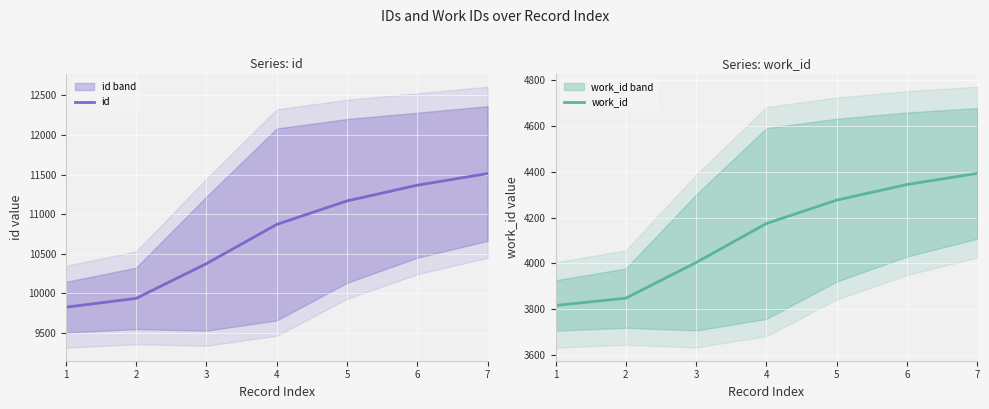

True or false: work_id and id intersect in this chart.

False